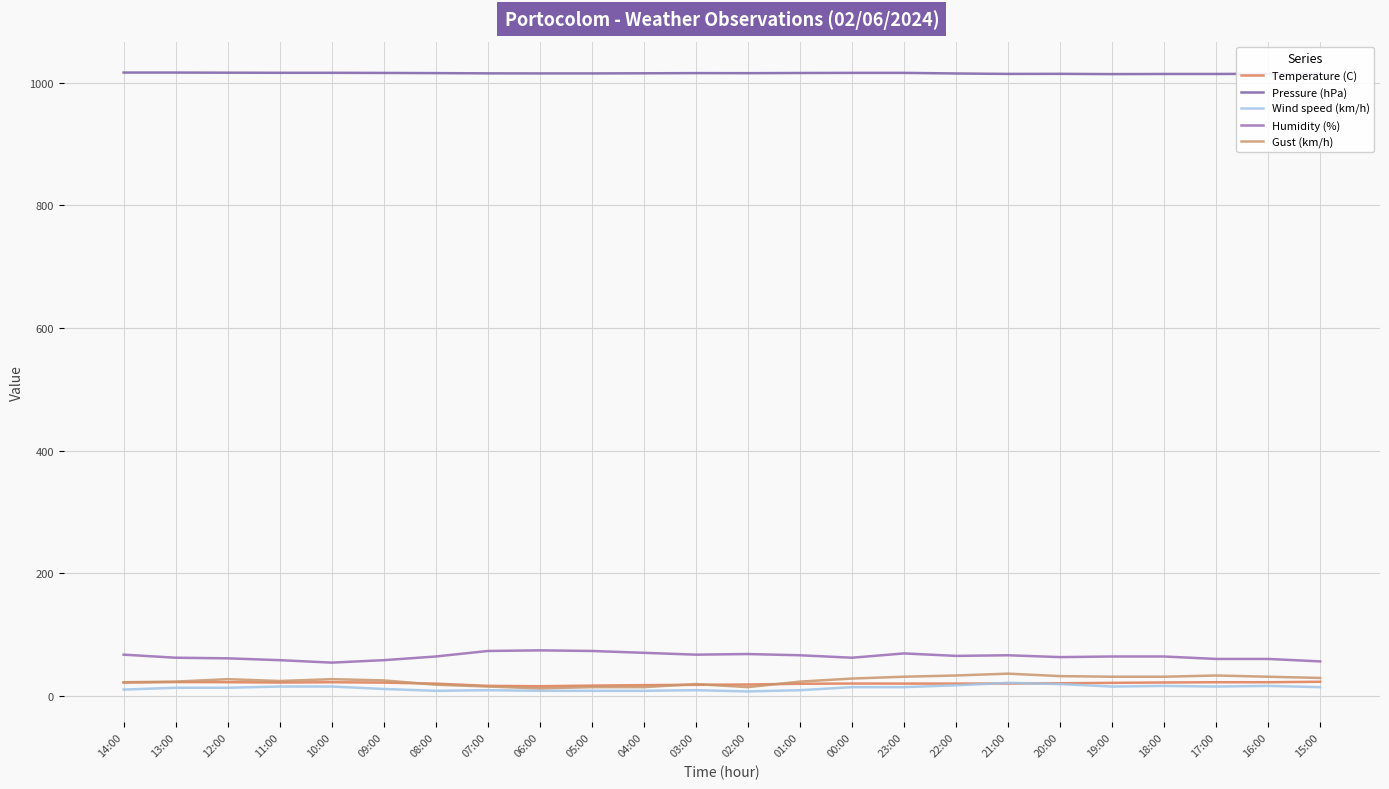

Is this an area chart (filled region under the line)?

No